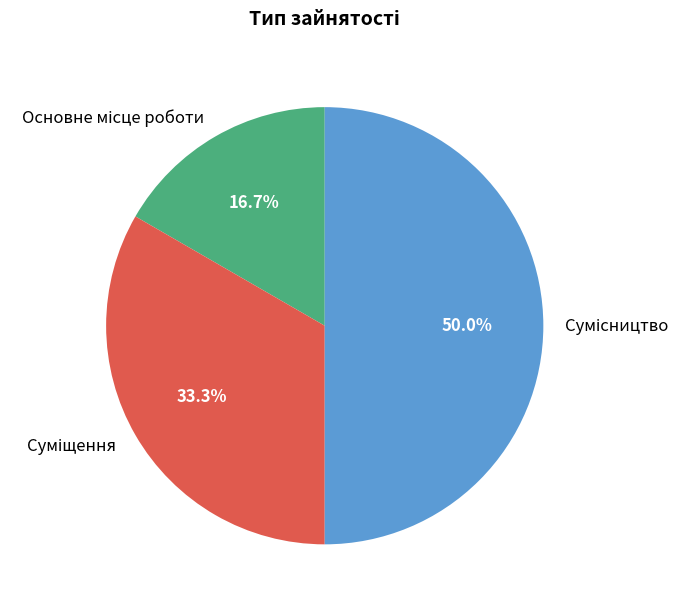

What is the smallest slice in the pie chart?

Основне місце роботи